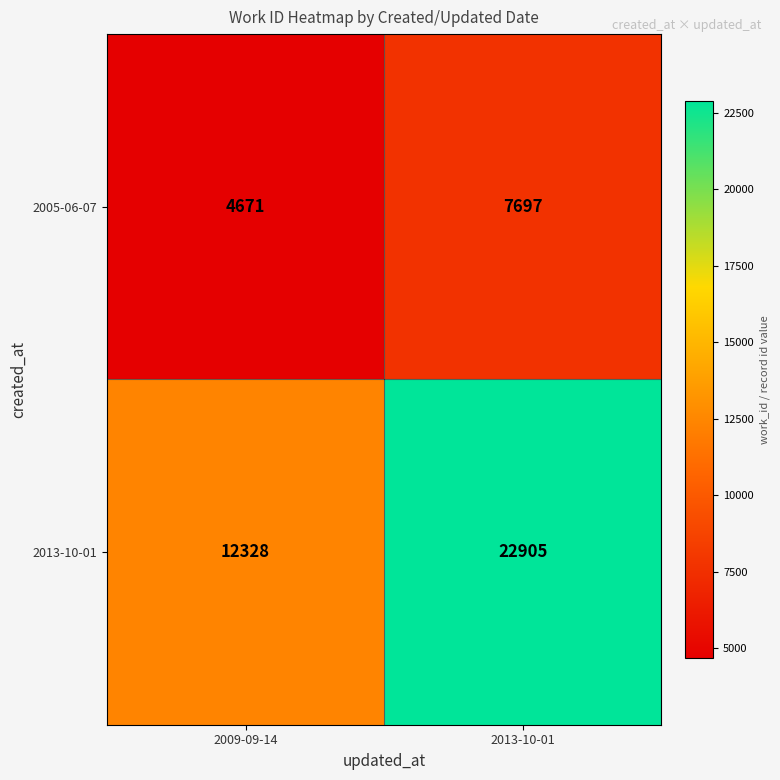

Reading left to right, extract all data points from this chart.

2005-06-07: 4671	7697
2013-10-01: 12328	22905